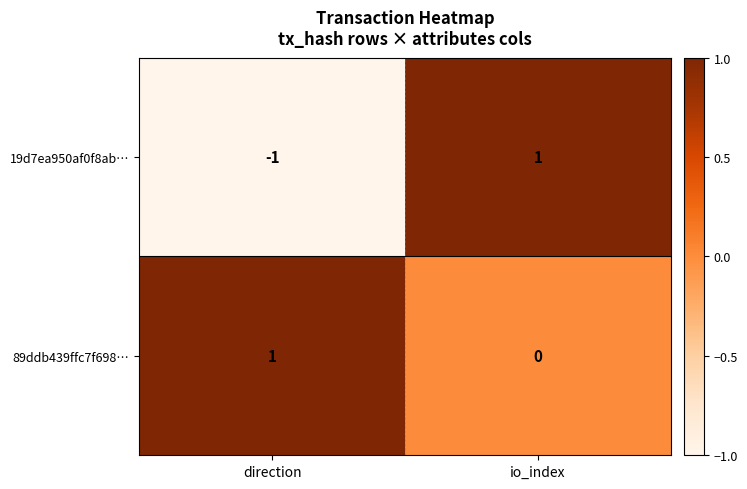

True or false: 89ddb439ffc7f698… has a value of 1 at direction.

True